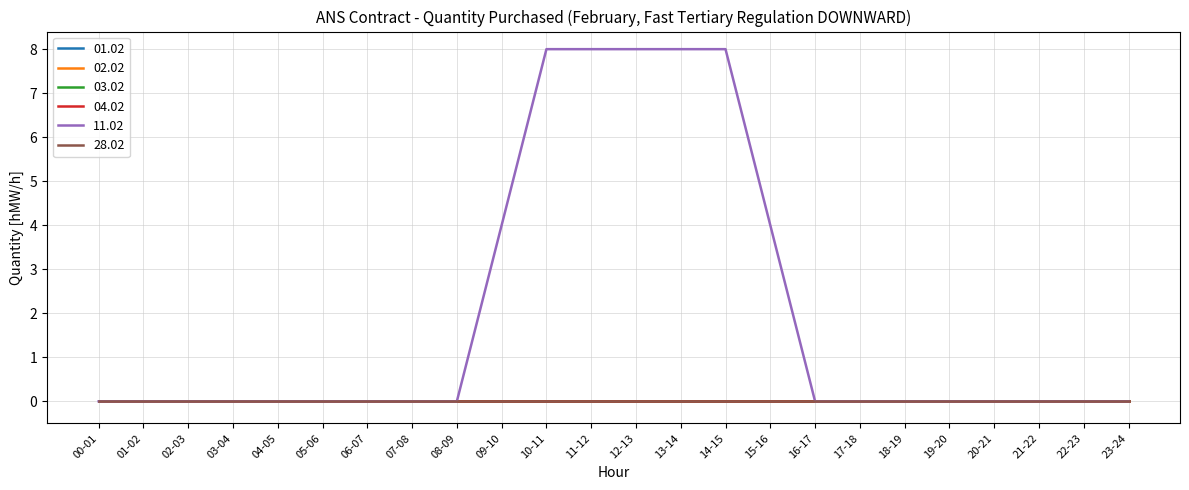

Reading left to right, list all the values displayed in this chart.

01.02: 00-01=0	01-02=0	02-03=0	03-04=0	04-05=0	05-06=0	06-07=0	07-08=0	08-09=0	09-10=0	10-11=0	11-12=0	12-13=0	13-14=0	14-15=0	15-16=0	16-17=0	17-18=0	18-19=0	19-20=0	20-21=0	21-22=0	22-23=0	23-24=0
02.02: 00-01=0	01-02=0	02-03=0	03-04=0	04-05=0	05-06=0	06-07=0	07-08=0	08-09=0	09-10=0	10-11=0	11-12=0	12-13=0	13-14=0	14-15=0	15-16=0	16-17=0	17-18=0	18-19=0	19-20=0	20-21=0	21-22=0	22-23=0	23-24=0
03.02: 00-01=0	01-02=0	02-03=0	03-04=0	04-05=0	05-06=0	06-07=0	07-08=0	08-09=0	09-10=0	10-11=0	11-12=0	12-13=0	13-14=0	14-15=0	15-16=0	16-17=0	17-18=0	18-19=0	19-20=0	20-21=0	21-22=0	22-23=0	23-24=0
04.02: 00-01=0	01-02=0	02-03=0	03-04=0	04-05=0	05-06=0	06-07=0	07-08=0	08-09=0	09-10=0	10-11=0	11-12=0	12-13=0	13-14=0	14-15=0	15-16=0	16-17=0	17-18=0	18-19=0	19-20=0	20-21=0	21-22=0	22-23=0	23-24=0
11.02: 00-01=0	01-02=0	02-03=0	03-04=0	04-05=0	05-06=0	06-07=0	07-08=0	08-09=0	09-10=4	10-11=8	11-12=8	12-13=8	13-14=8	14-15=8	15-16=4	16-17=0	17-18=0	18-19=0	19-20=0	20-21=0	21-22=0	22-23=0	23-24=0
28.02: 00-01=0	01-02=0	02-03=0	03-04=0	04-05=0	05-06=0	06-07=0	07-08=0	08-09=0	09-10=0	10-11=0	11-12=0	12-13=0	13-14=0	14-15=0	15-16=0	16-17=0	17-18=0	18-19=0	19-20=0	20-21=0	21-22=0	22-23=0	23-24=0